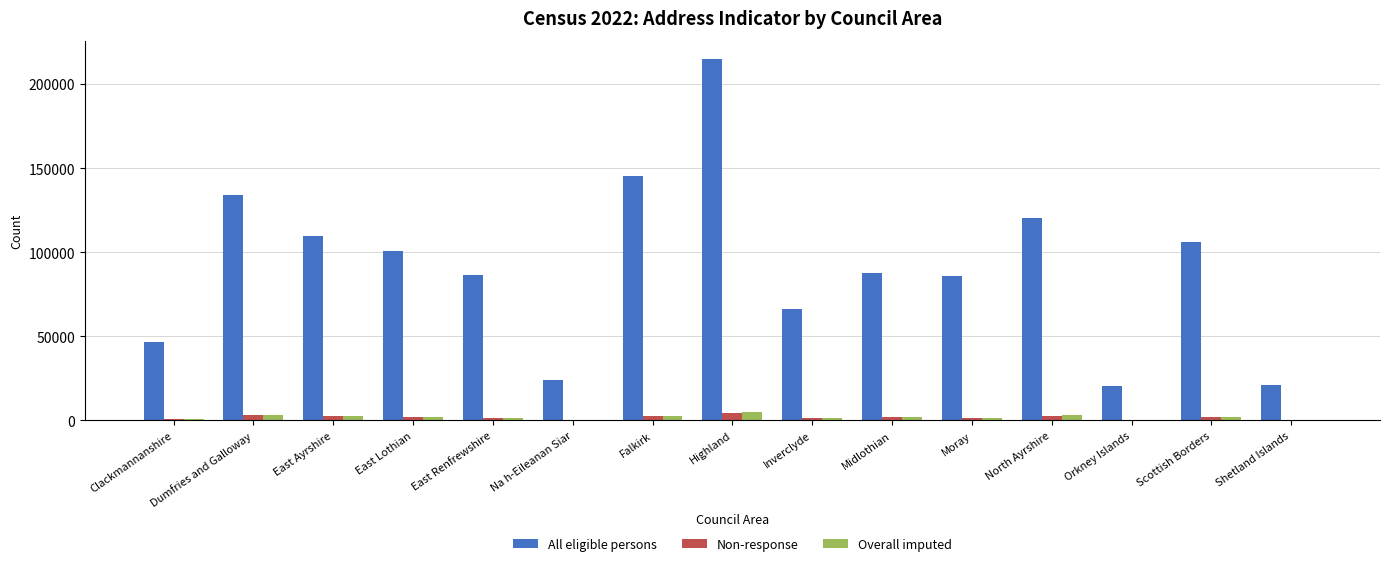

What is the average value of the Overall imputed series?

1983